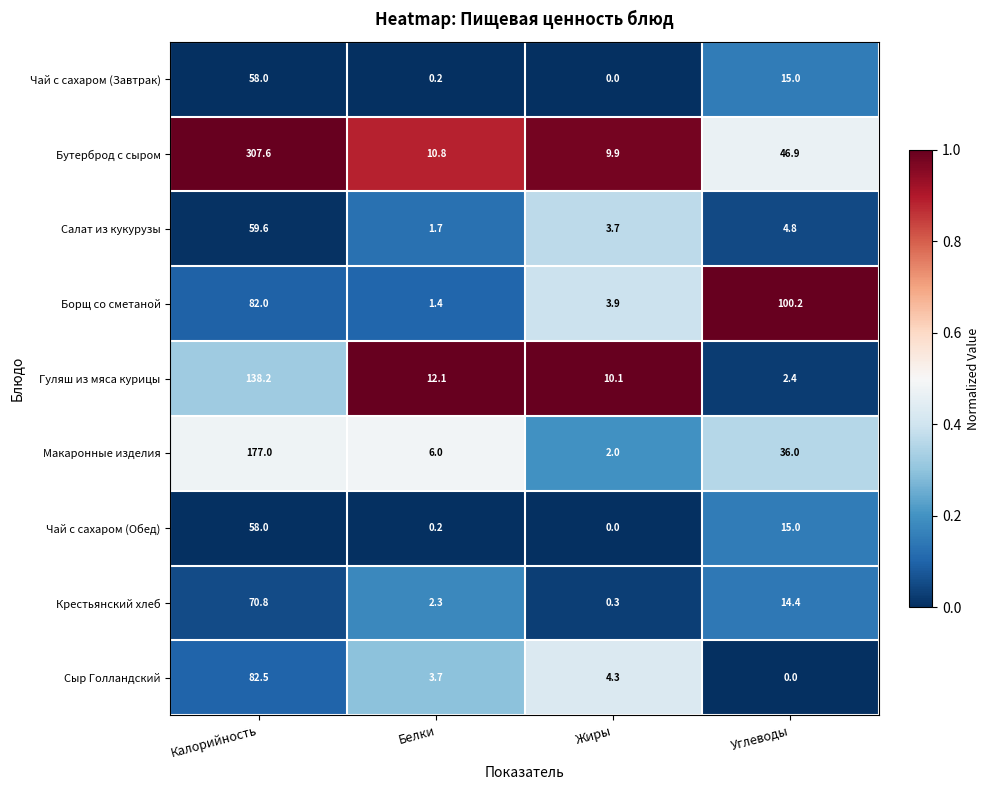

The Салат из кукурузы series shows 98.2 at Калорийность. True or false?

False